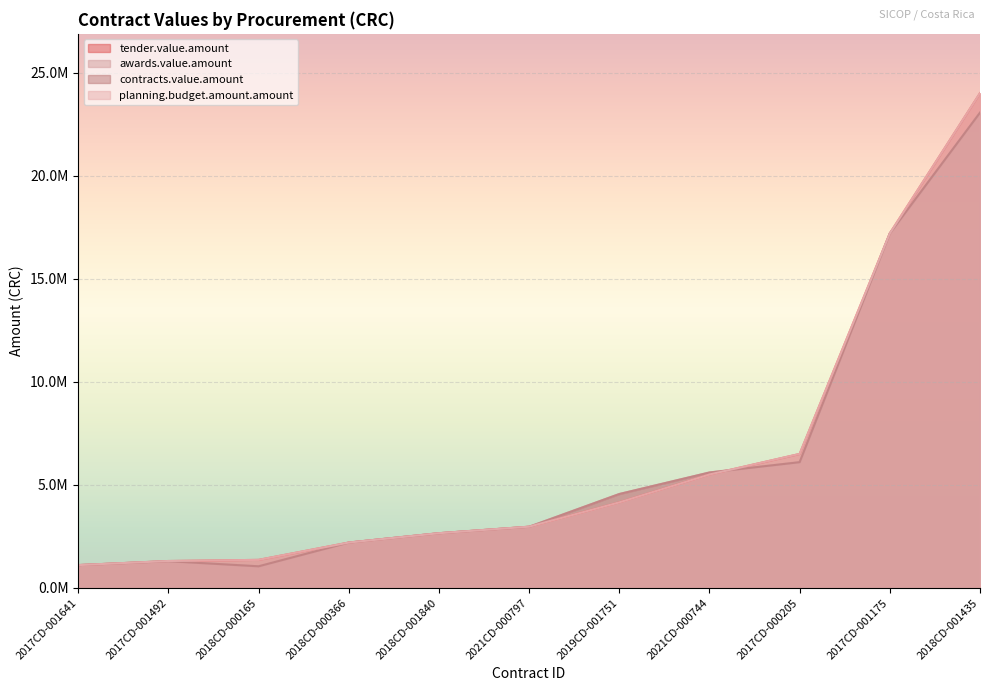

What are all the series names shown in the legend?

tender.value.amount, awards.value.amount, contracts.value.amount, planning.budget.amount.amount